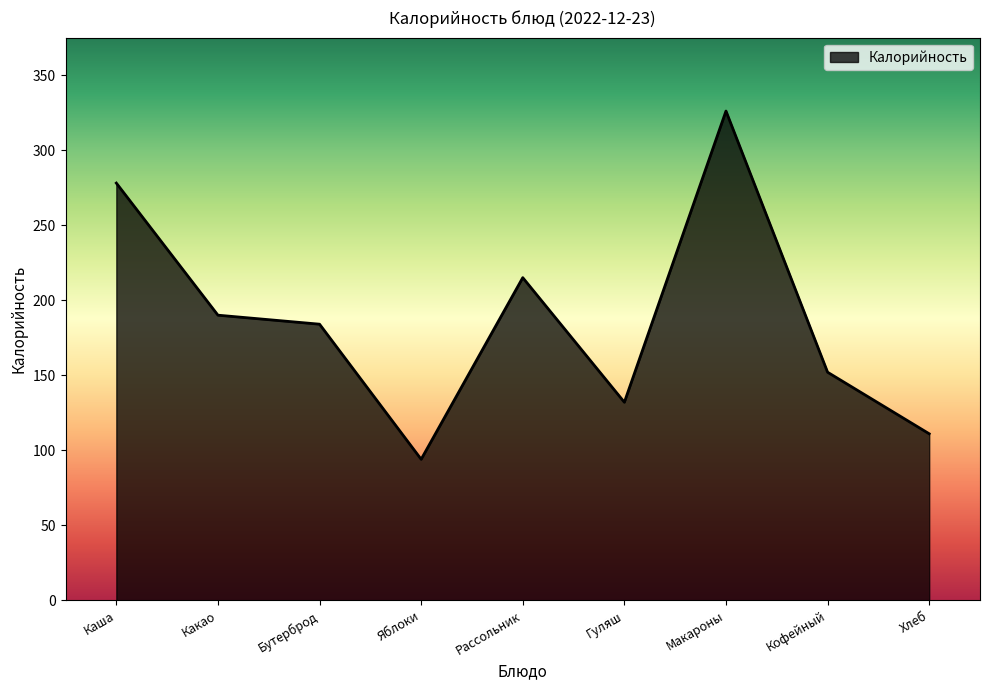

How many series are shown in this chart?

1